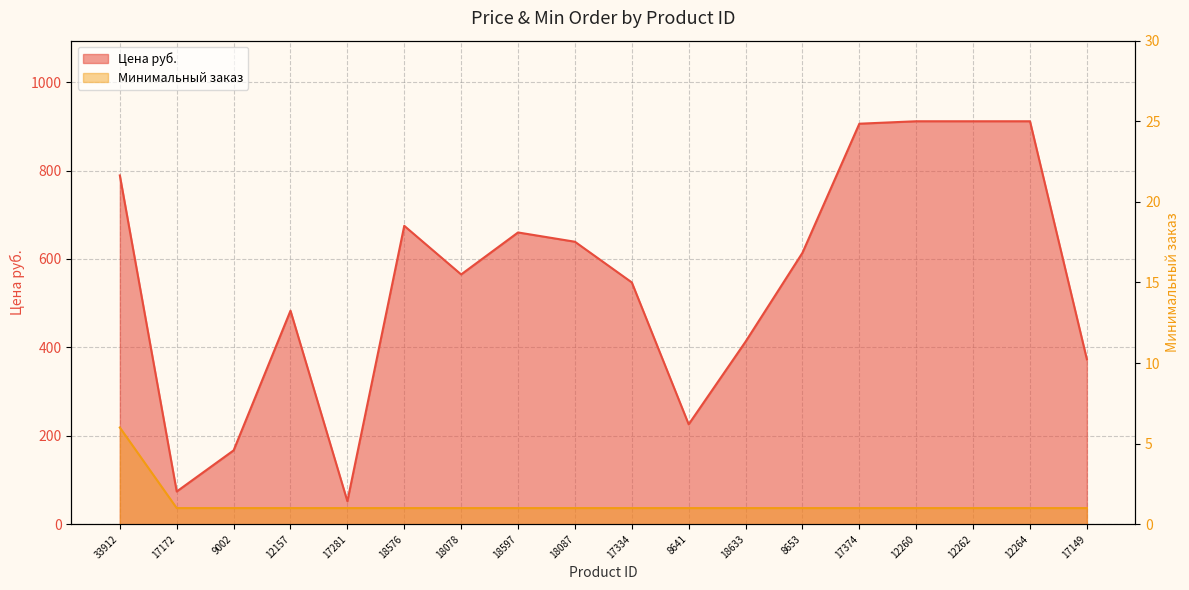

How many data points in Минимальный заказ are above 1?

1